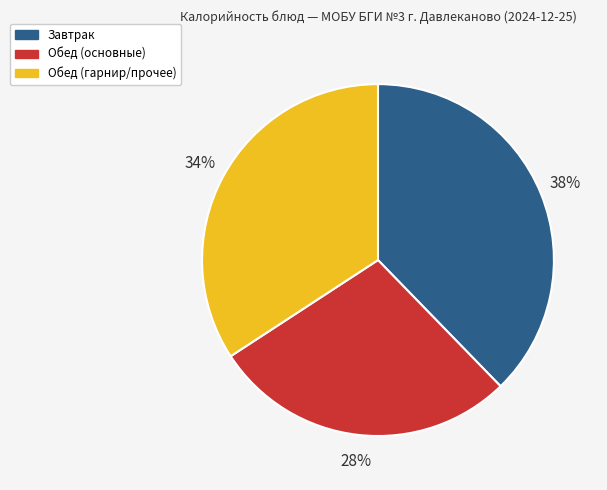

Is there any slice that represents more than half of the pie?

No